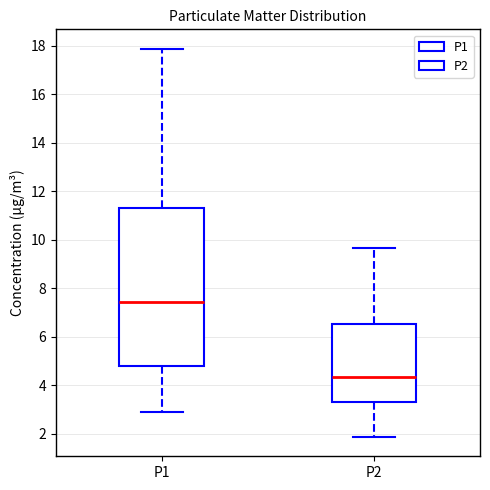

Where does the median line of the box for P1 sit on the y-axis? The values are not printed on the chart, so give them approximately, as read against the axis.

7.4